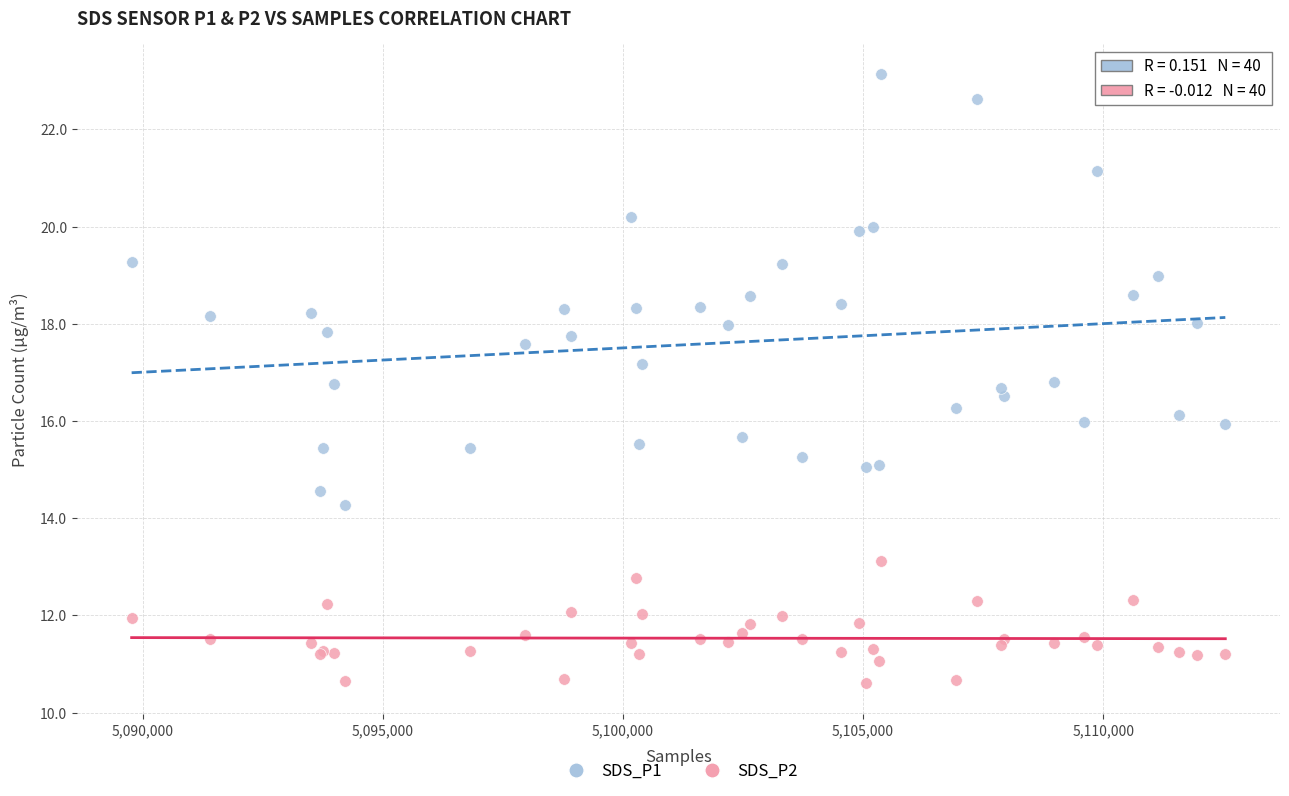

What is the X range (max minus min) for the scatter plot?

22777.0